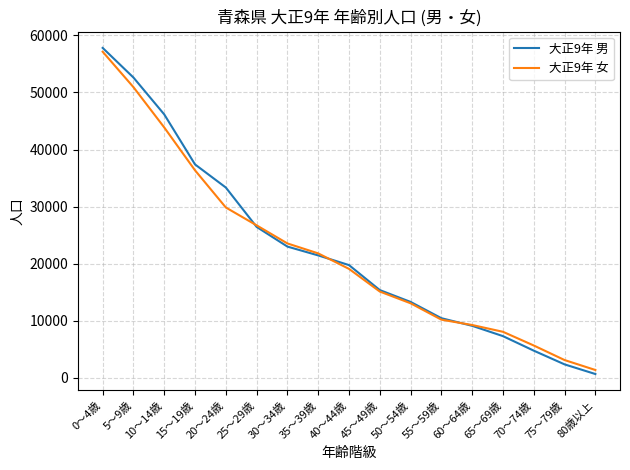

List the series in order of their peak value, lowest first.

大正9年 女, 大正9年 男